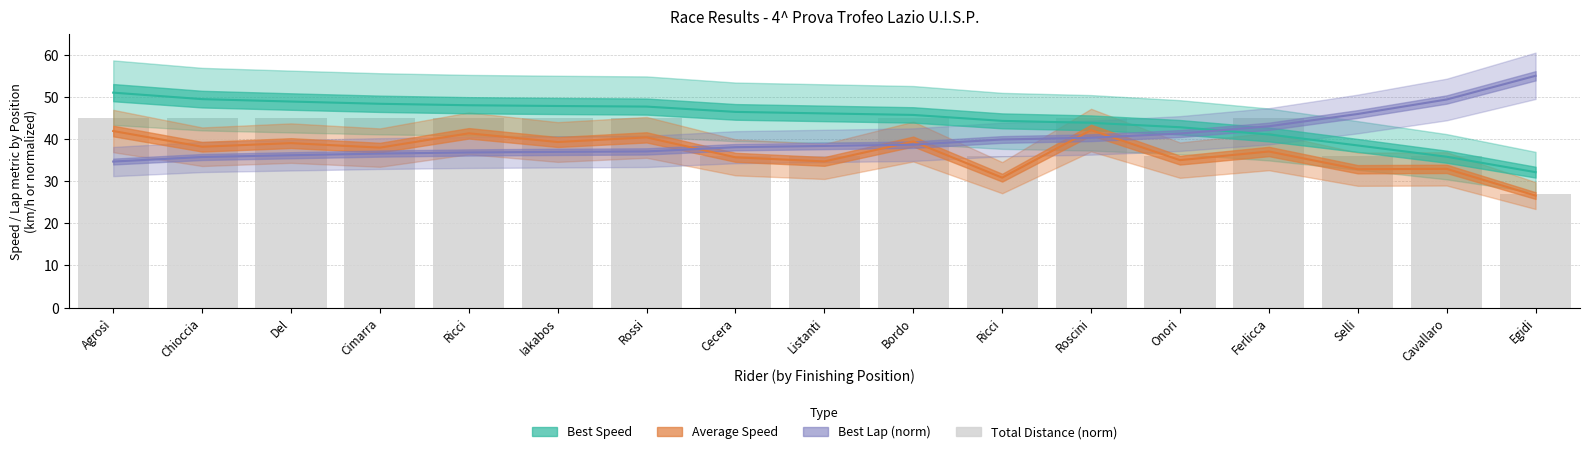

What is the smallest value displayed?

26.6